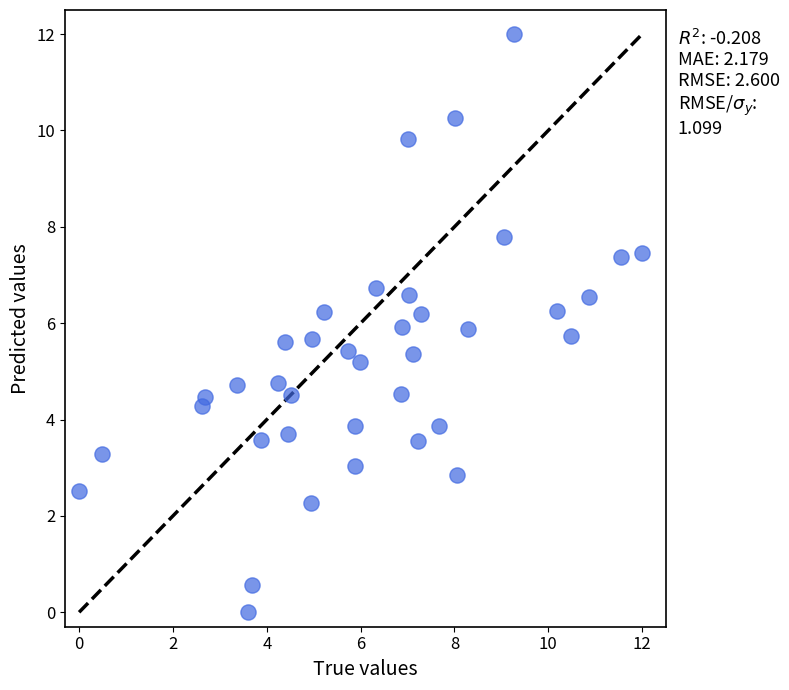

What is the range of Y values (max minus min)?

12.0